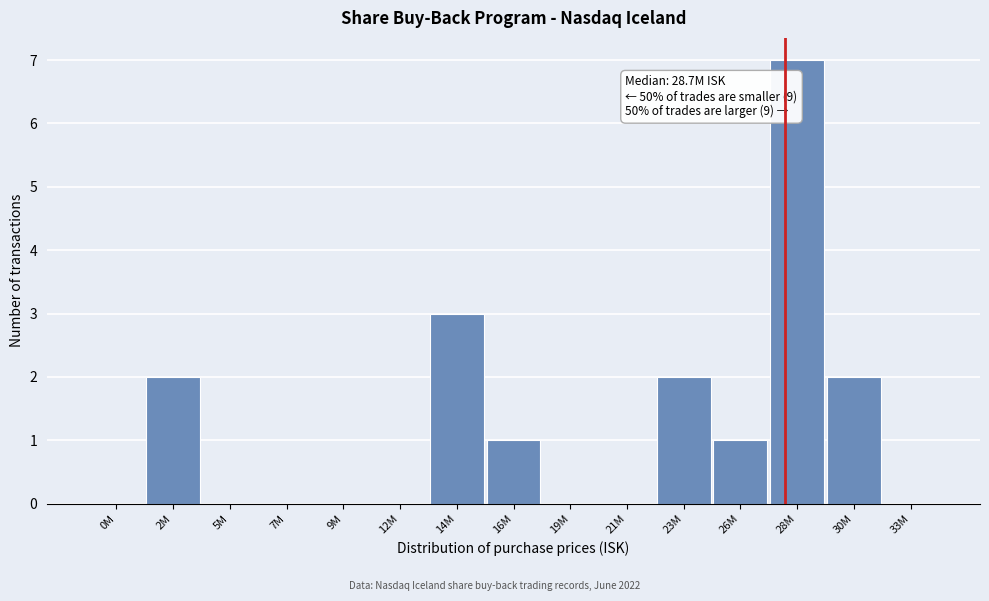

Reading right to left, transcribe all the data shown in this chart.

33M=0	30M=2	28M=7	26M=1	23M=2	21M=0	19M=0	16M=1	14M=3	12M=0	9M=0	7M=0	5M=0	2M=2	0M=0